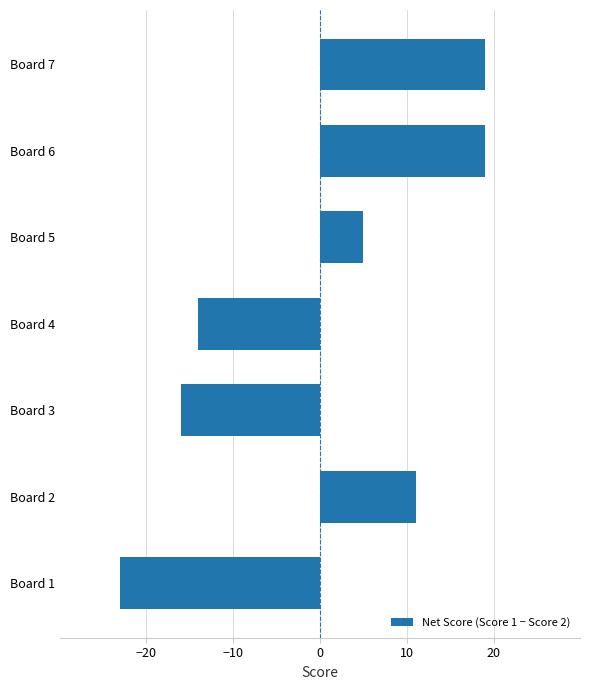

Between Board 5 and Board 6, which is larger?

Board 6